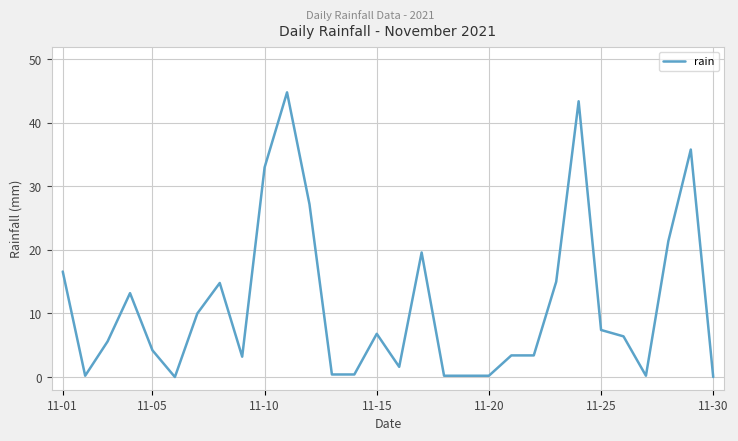

What is the greatest value displayed?

44.8